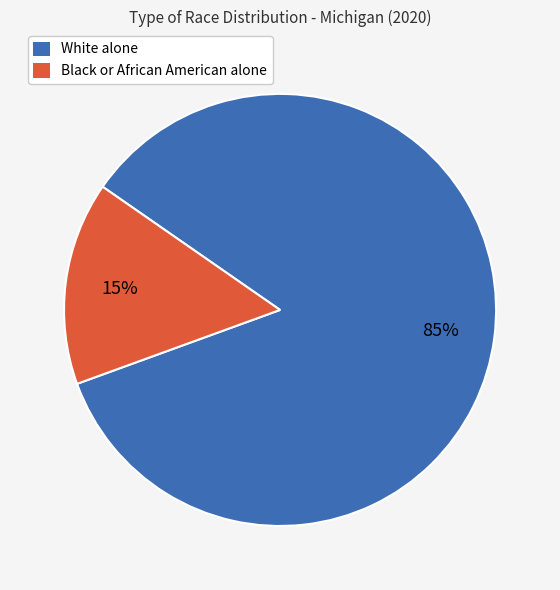

Does any single category account for the majority?

Yes